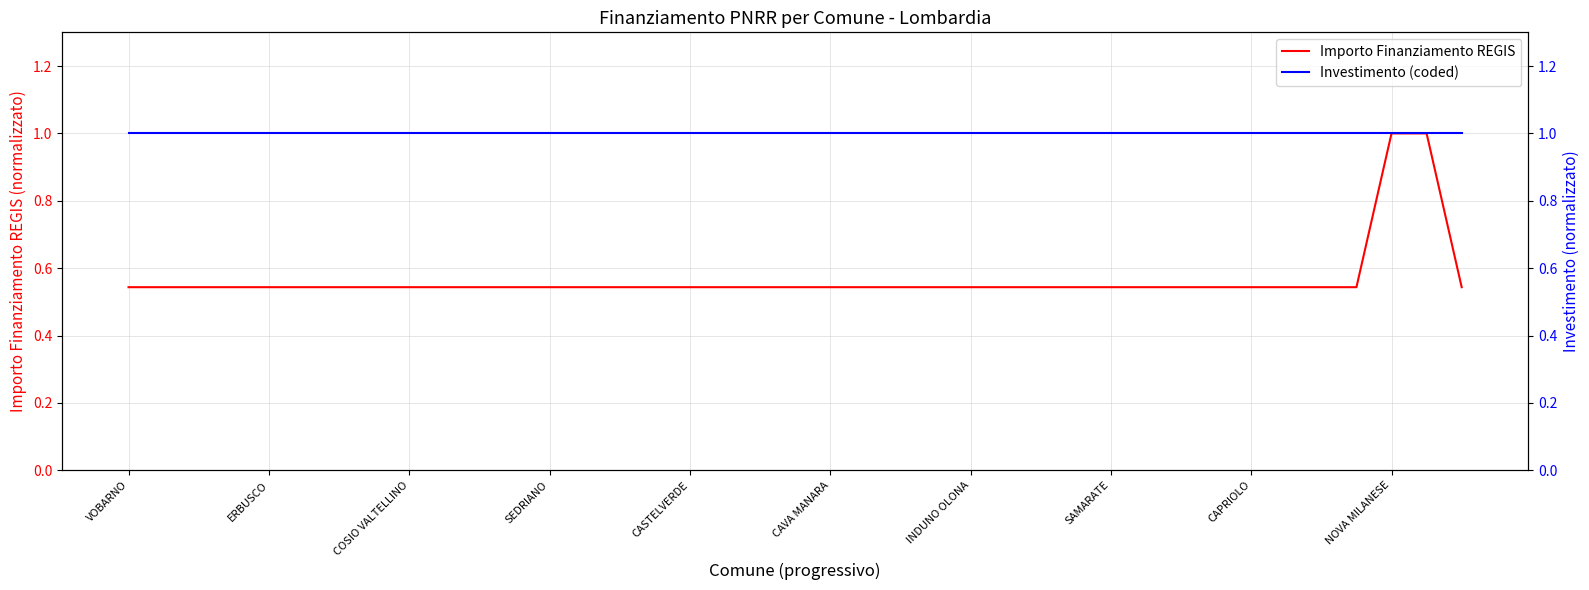

The value of Importo Finanziamento REGIS at NOVA MILANESE is 1.0. True or false?

True